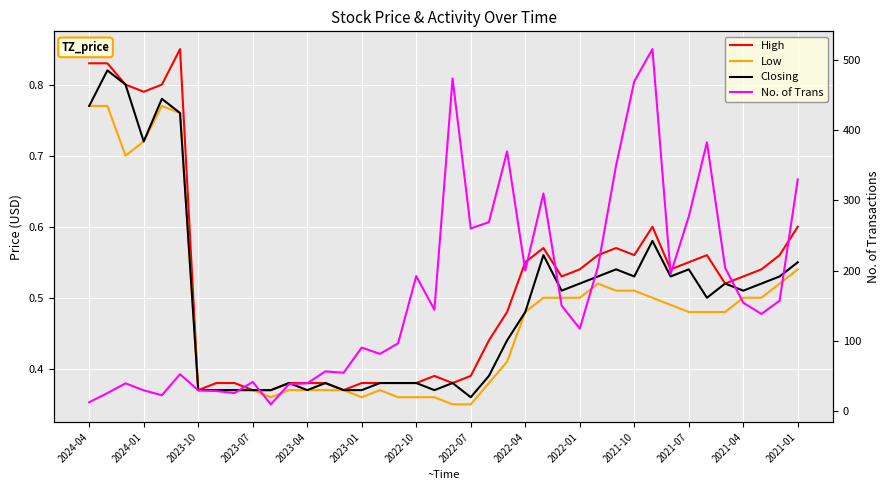

At which category is the sum across all series the highest?

31